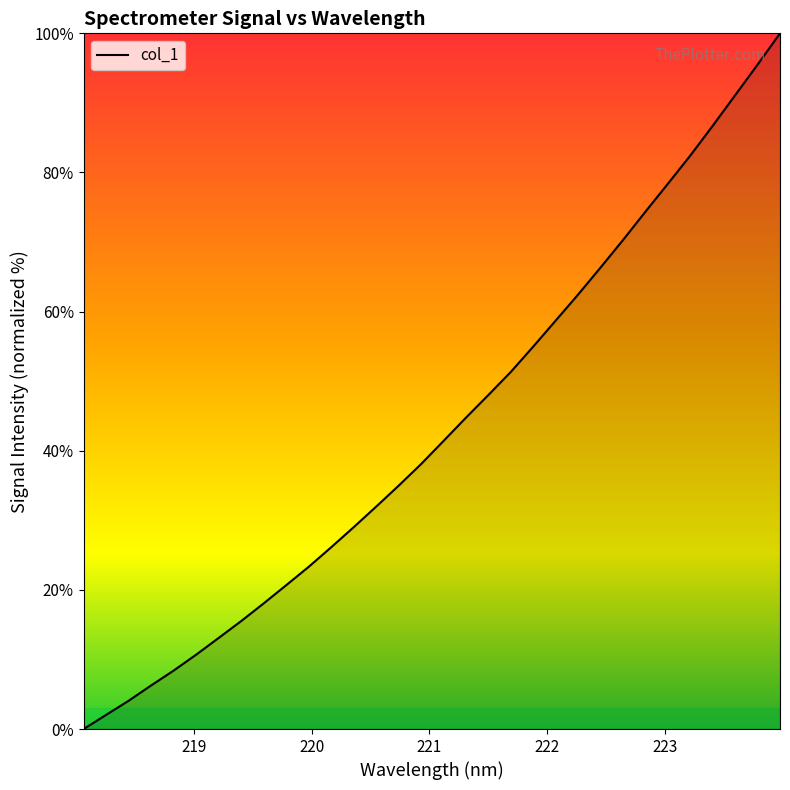

What is the difference between the maximum and minimum values?

100.0